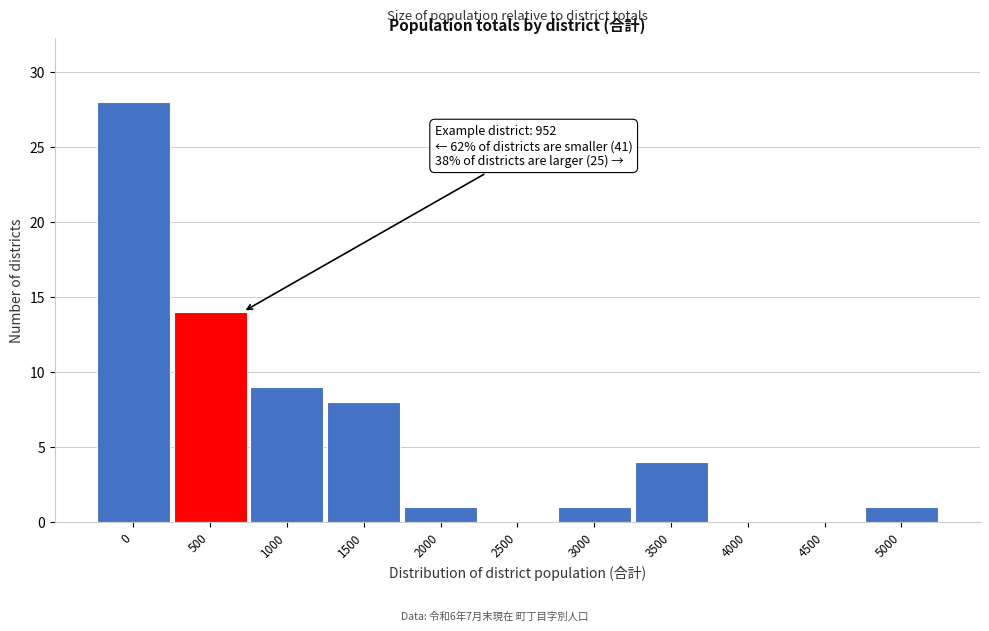

Reading left to right, transcribe all the data shown in this chart.

0=28	500=14	1000=9	1500=8	2000=1	2500=0	3000=1	3500=4	4000=0	4500=0	5000=1